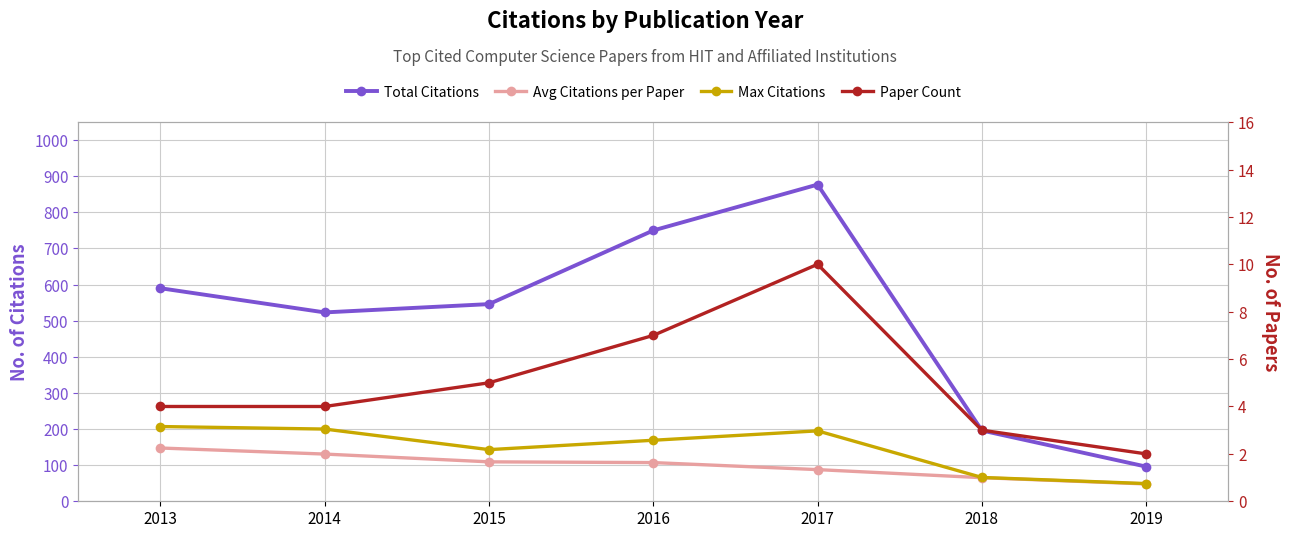

Count the number of categories in the chart.

7